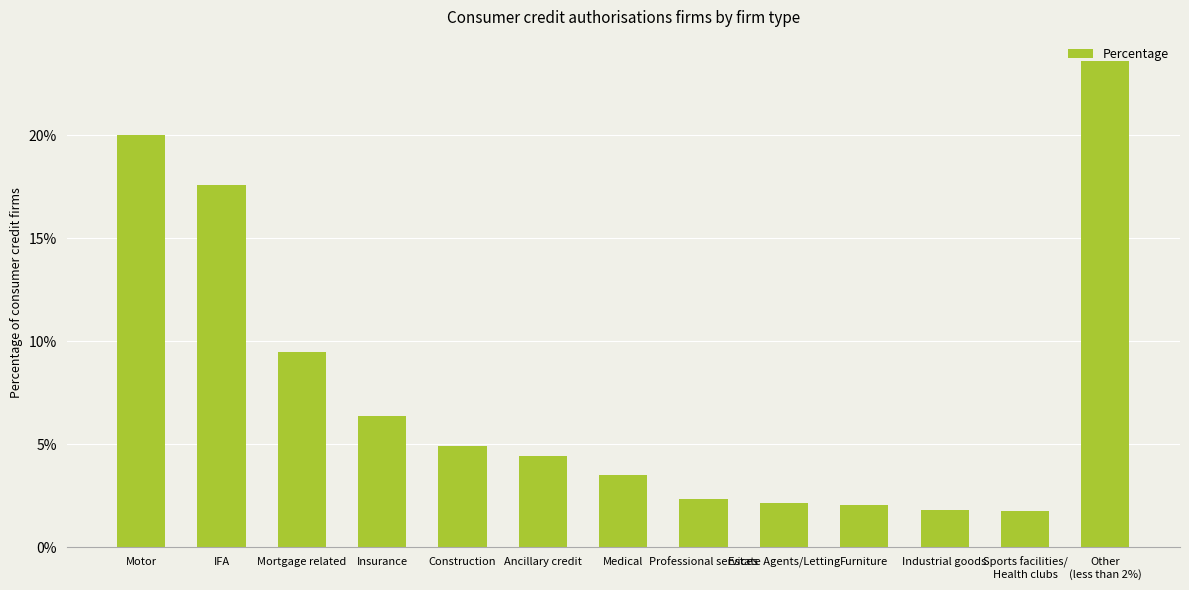

Are the bars horizontal?

No